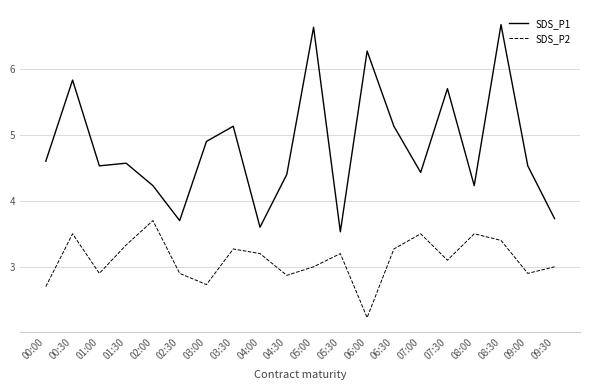

Rank the series by their average value, from lowest to highest.

SDS_P2, SDS_P1